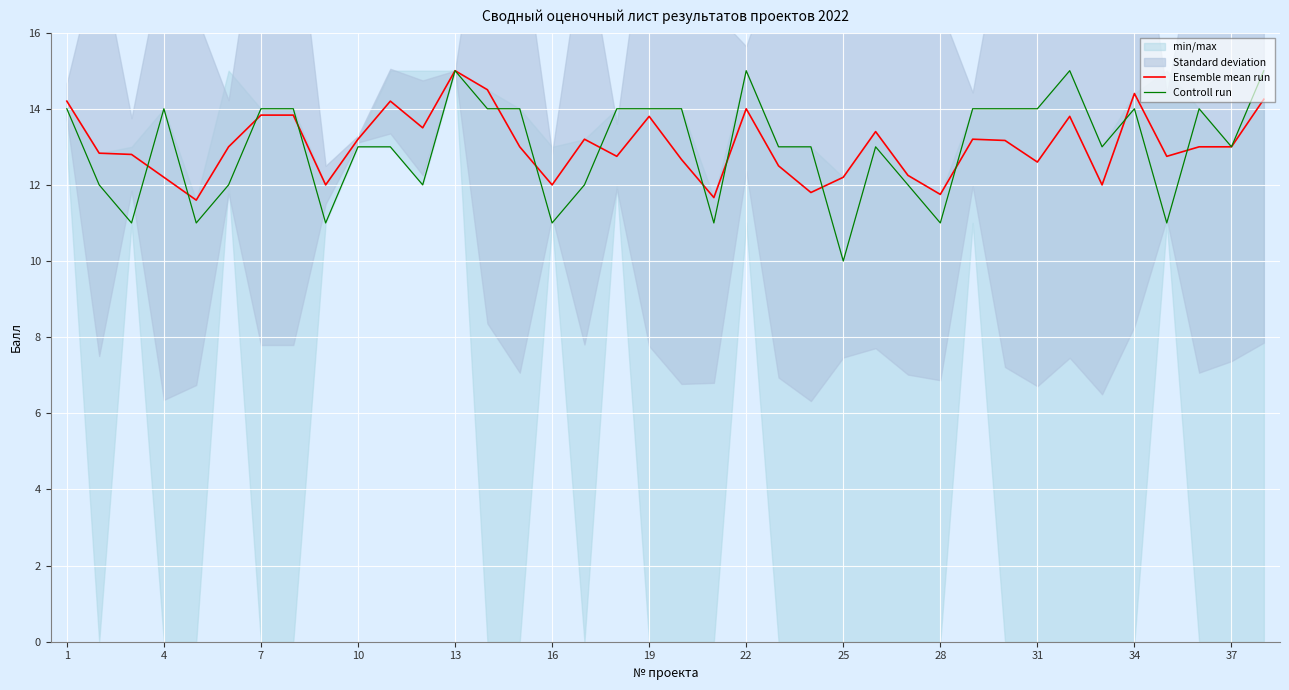

Is it true that Controll run equals 15.0 at 22?

True